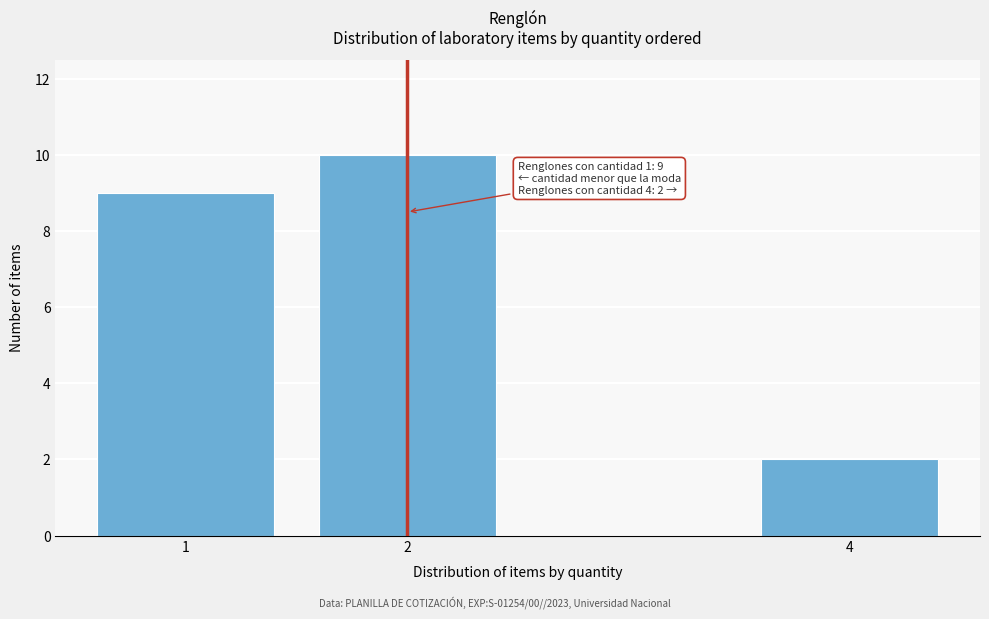

Reading left to right, extract all data points from this chart.

9	10	2